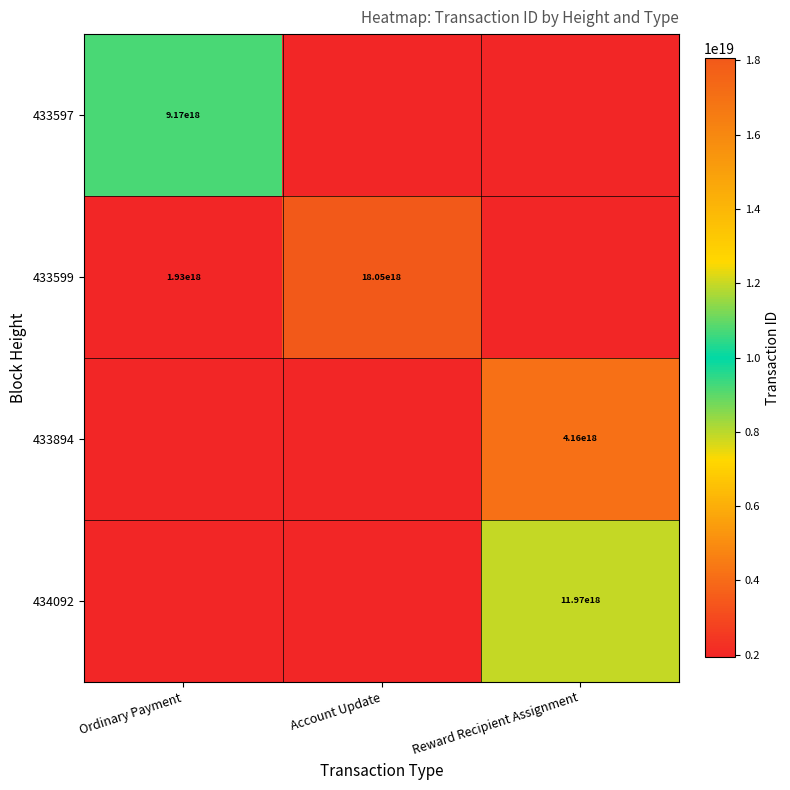

Between Account Update and Ordinary Payment, which is larger?

Ordinary Payment